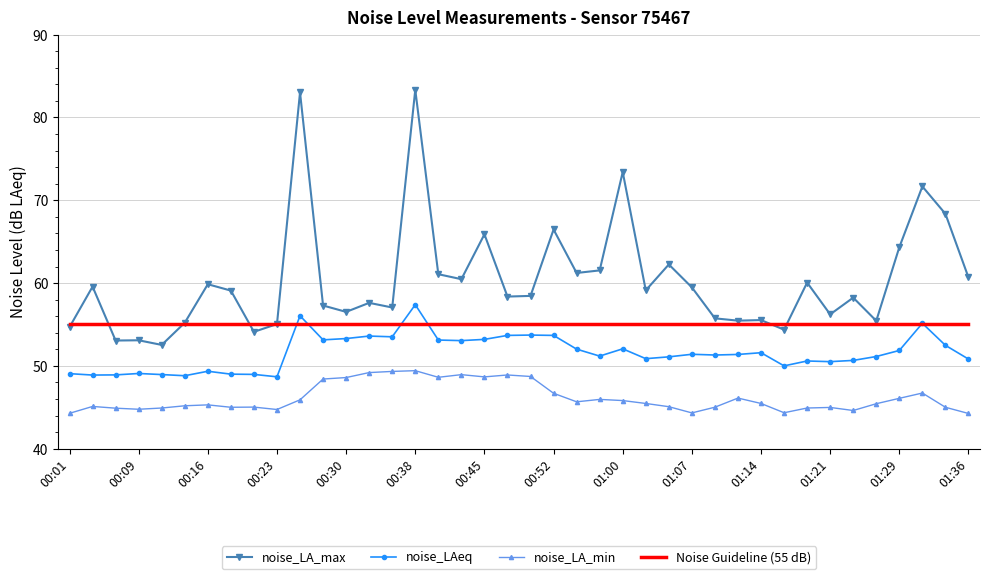

Rank the series by their average value, from lowest to highest.

noise_LA_min, noise_LAeq, Noise Guideline (55 dB), noise_LA_max